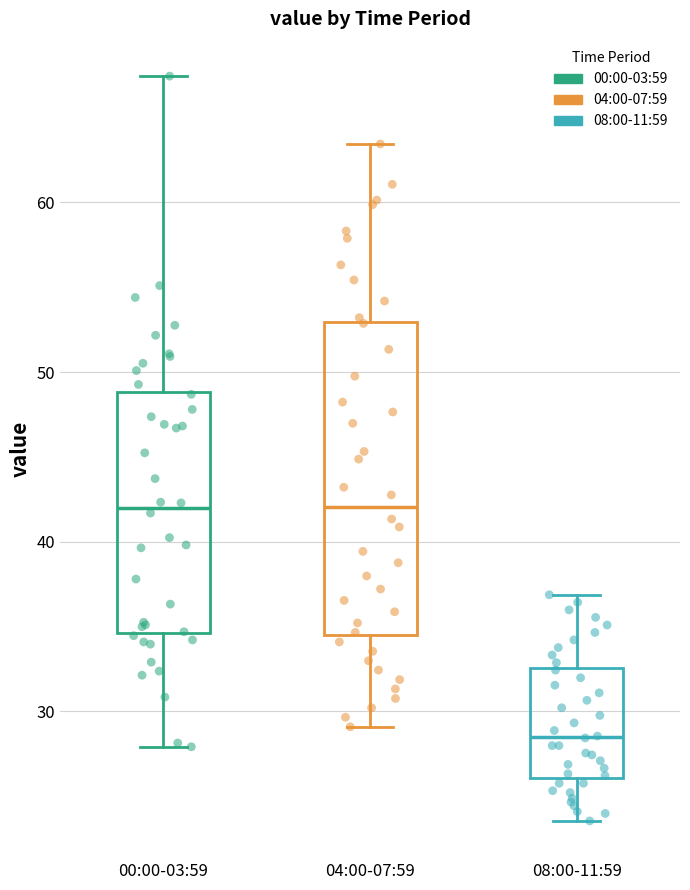

Which box is the tallest, from its lower edge to its upper edge?

04:00-07:59